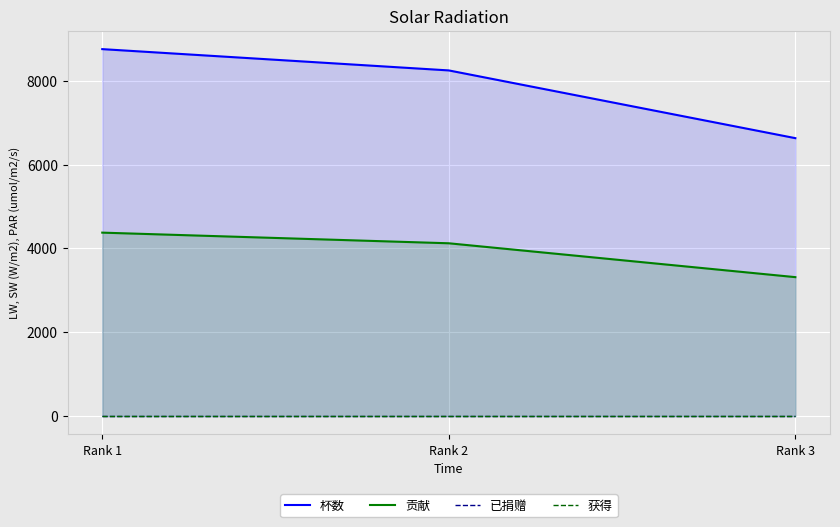

Reading left to right, transcribe all the data shown in this chart.

杯数: Rank 1=8755	Rank 2=8247	Rank 3=6631
贡献: Rank 1=4377	Rank 2=4123	Rank 3=3315
已捐赠: Rank 1=0	Rank 2=0	Rank 3=0
获得: Rank 1=0	Rank 2=0	Rank 3=0